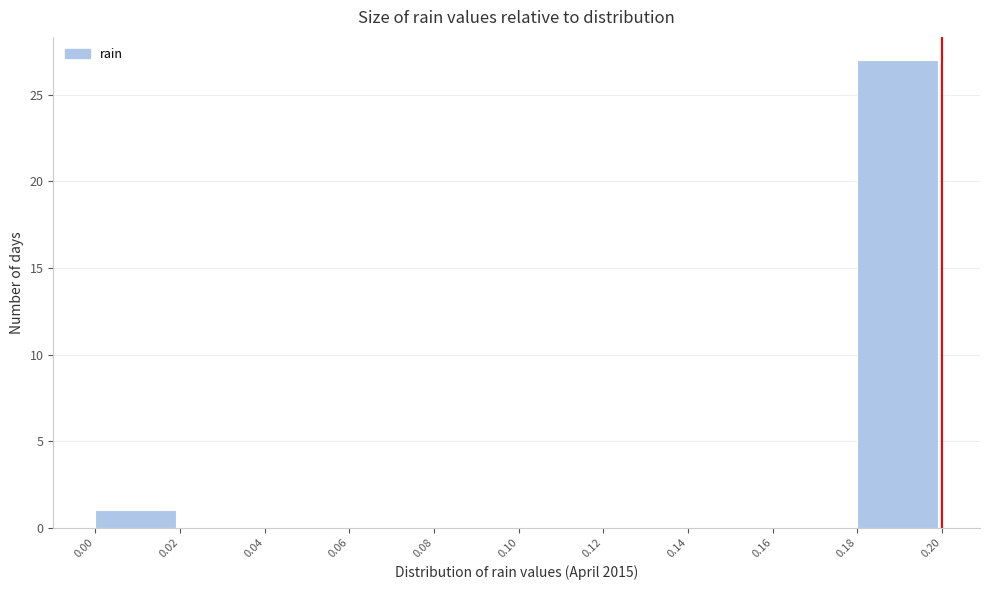

Reading left to right, transcribe this chart: for each bar, give the range it covers on the x-axis and its height. The values are not printed on the chart, so give them approximately, as read against the axis.

0.00 to 0.02: 1
0.02 to 0.04: 0
0.04 to 0.06: 0
0.06 to 0.08: 0
0.08 to 0.10: 0
0.10 to 0.12: 0
0.12 to 0.14: 0
0.14 to 0.16: 0
0.16 to 0.18: 0
0.18 to 0.20: 27